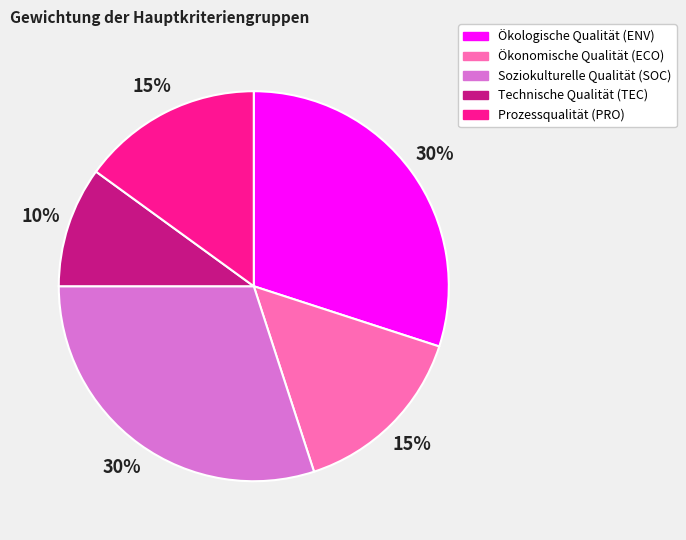

To the nearest percent, what is the difference between the Soziokulturelle Qualität (SOC) and Prozessqualität (PRO) slice percentages?

15%